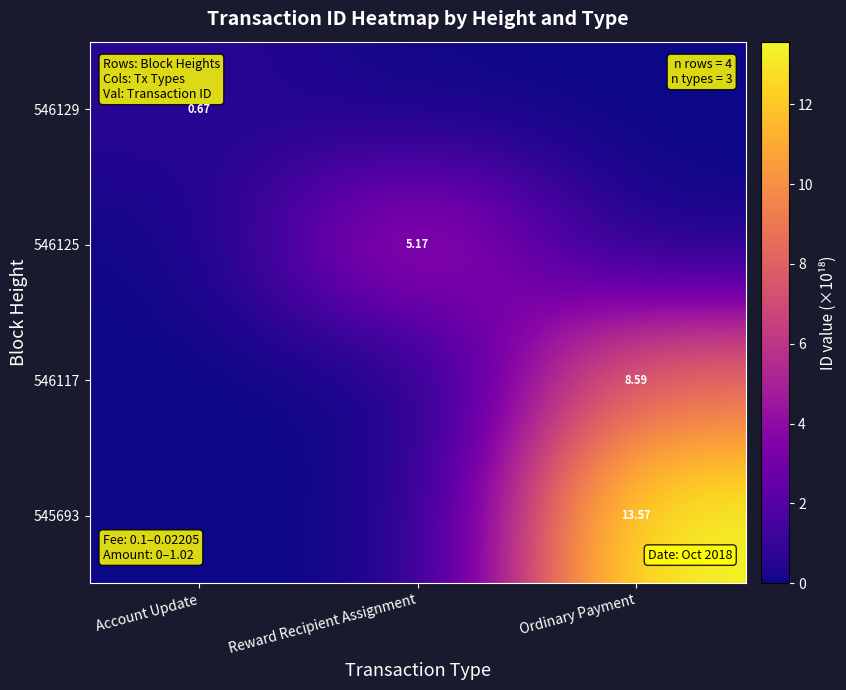

Rank the series by their average value, from highest to lowest.

545693, 546117, 546125, 546129